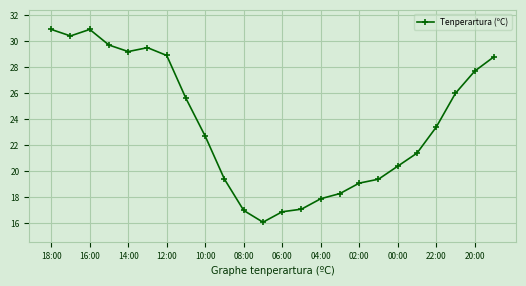

What is the minimum value shown in the chart?

16.1